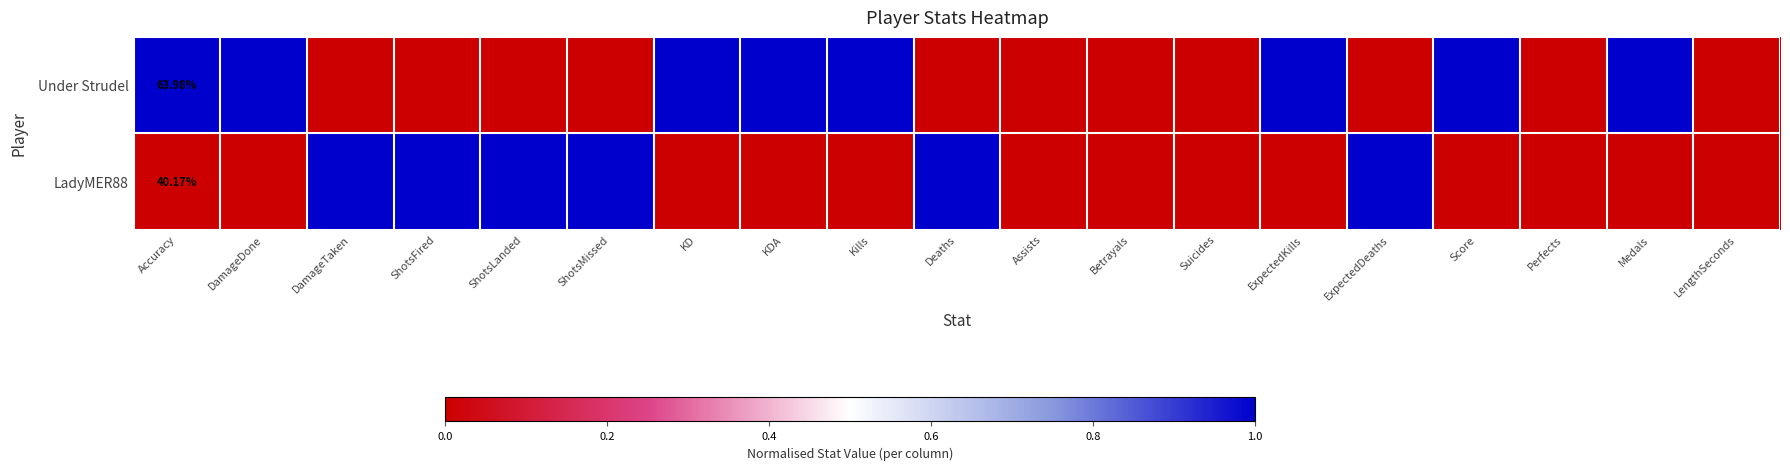

What is the difference between the maximum and minimum values in the Under Strudel series?

1